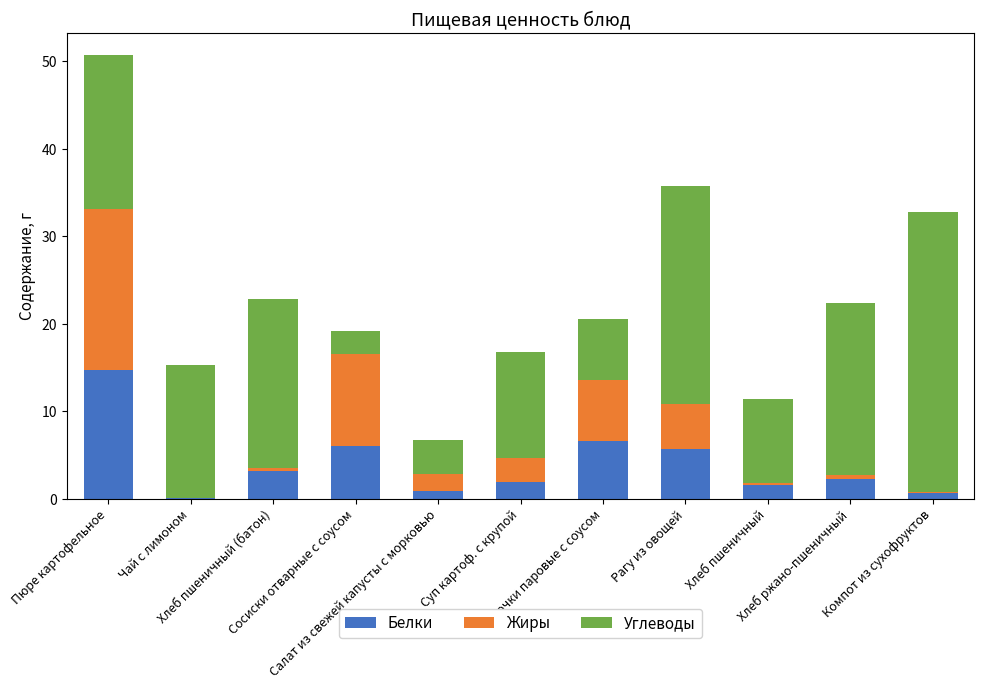

What is the highest value of the Белки series?

14.7